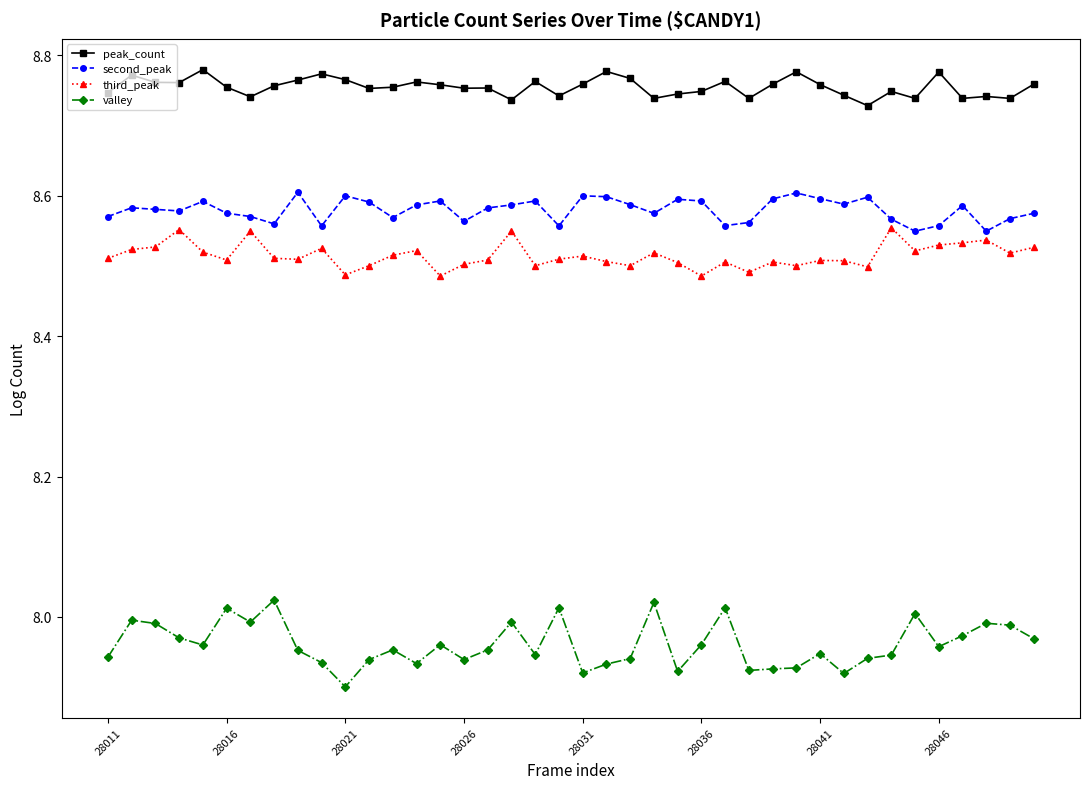

What is the difference between the second highest and second lowest values in the second_peak series?

0.1